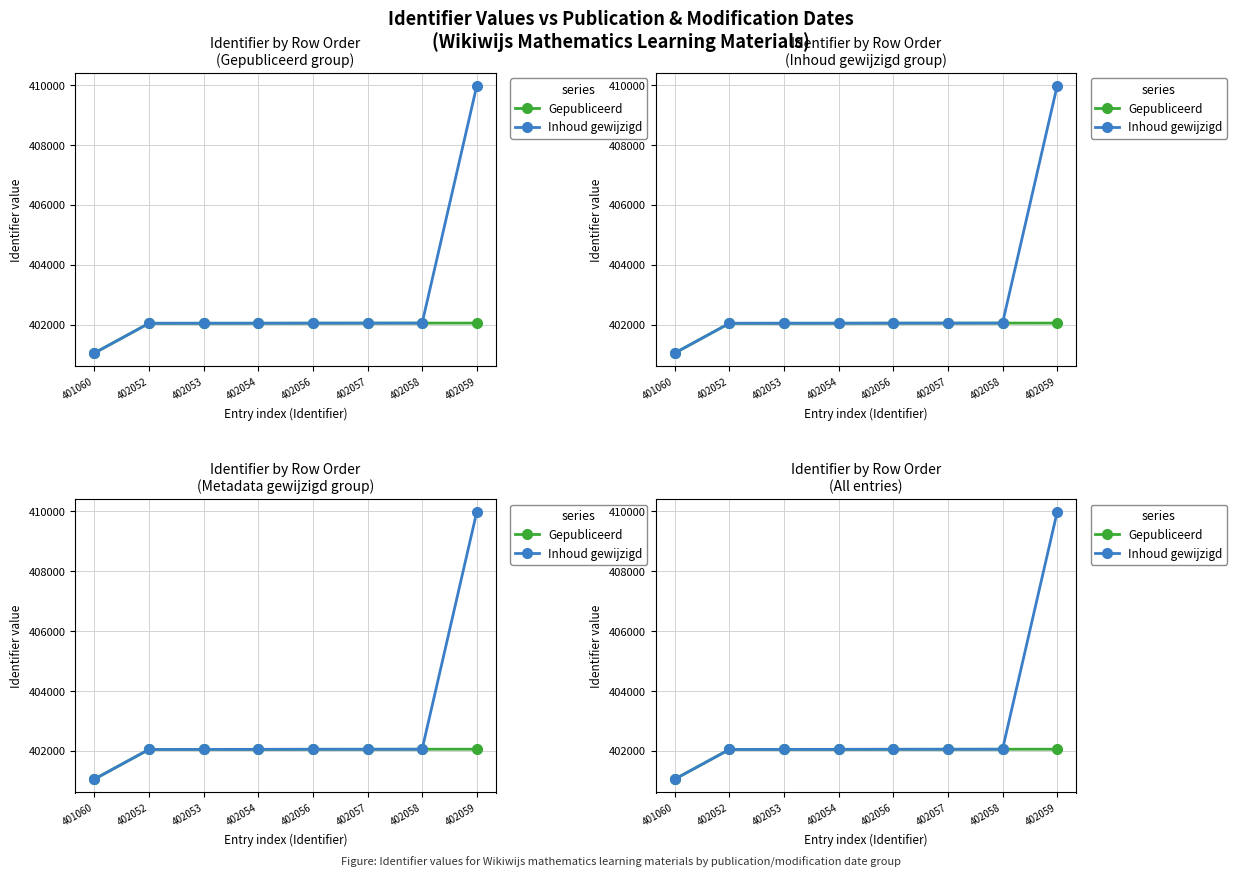

How many data points does each series have?

8